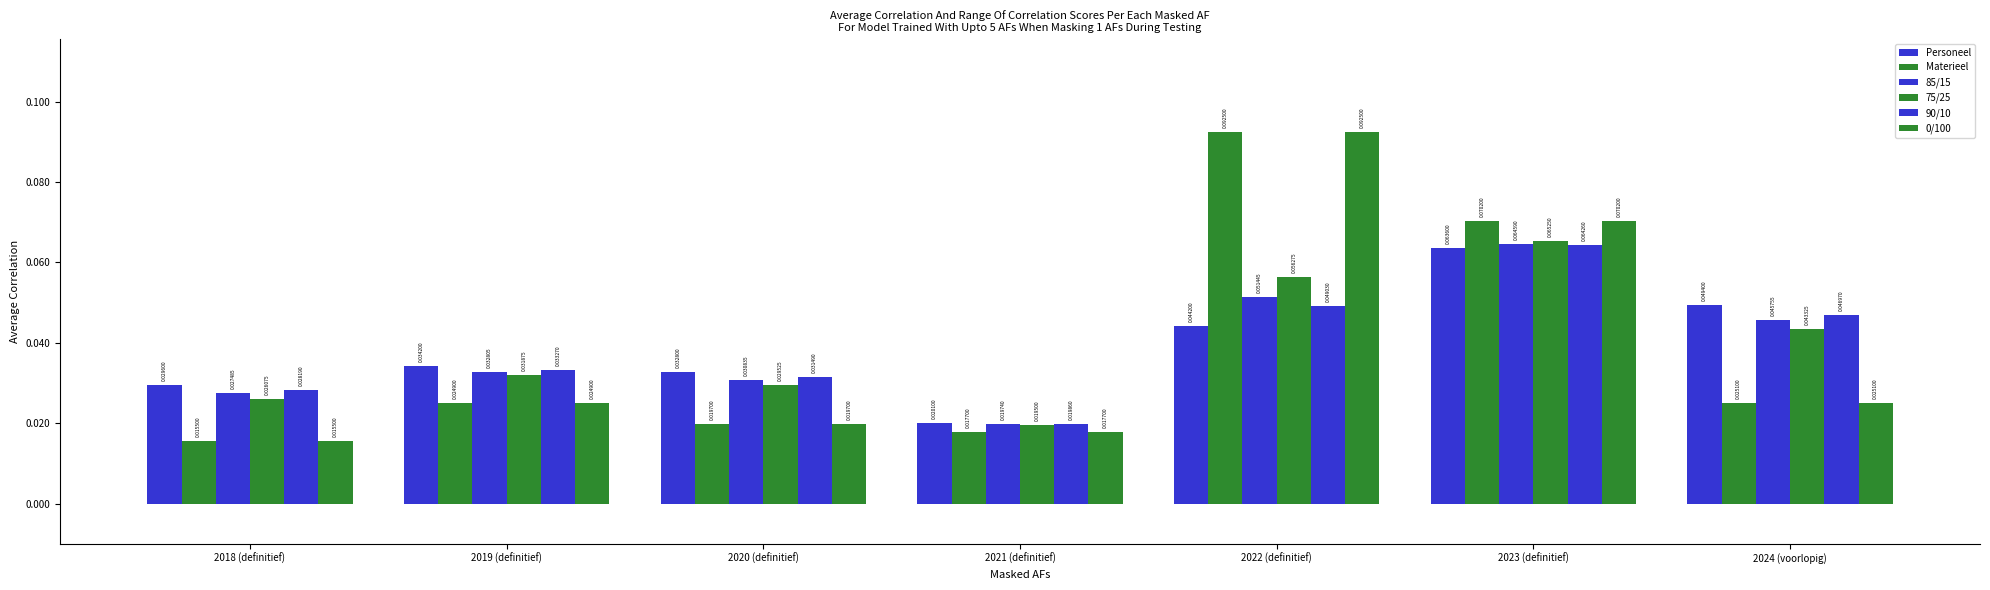

How many bars are there in each group?

6